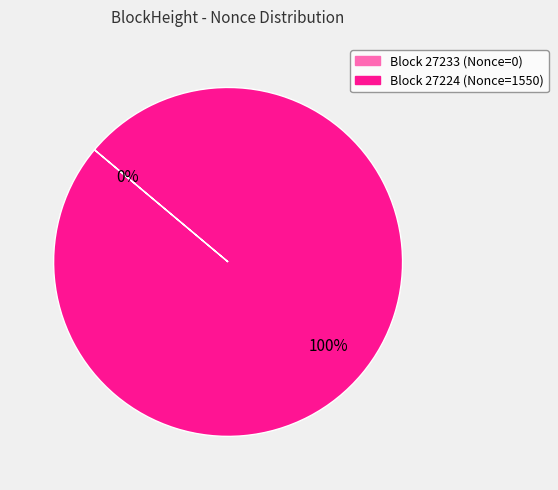

How many slices are in this pie chart?

2